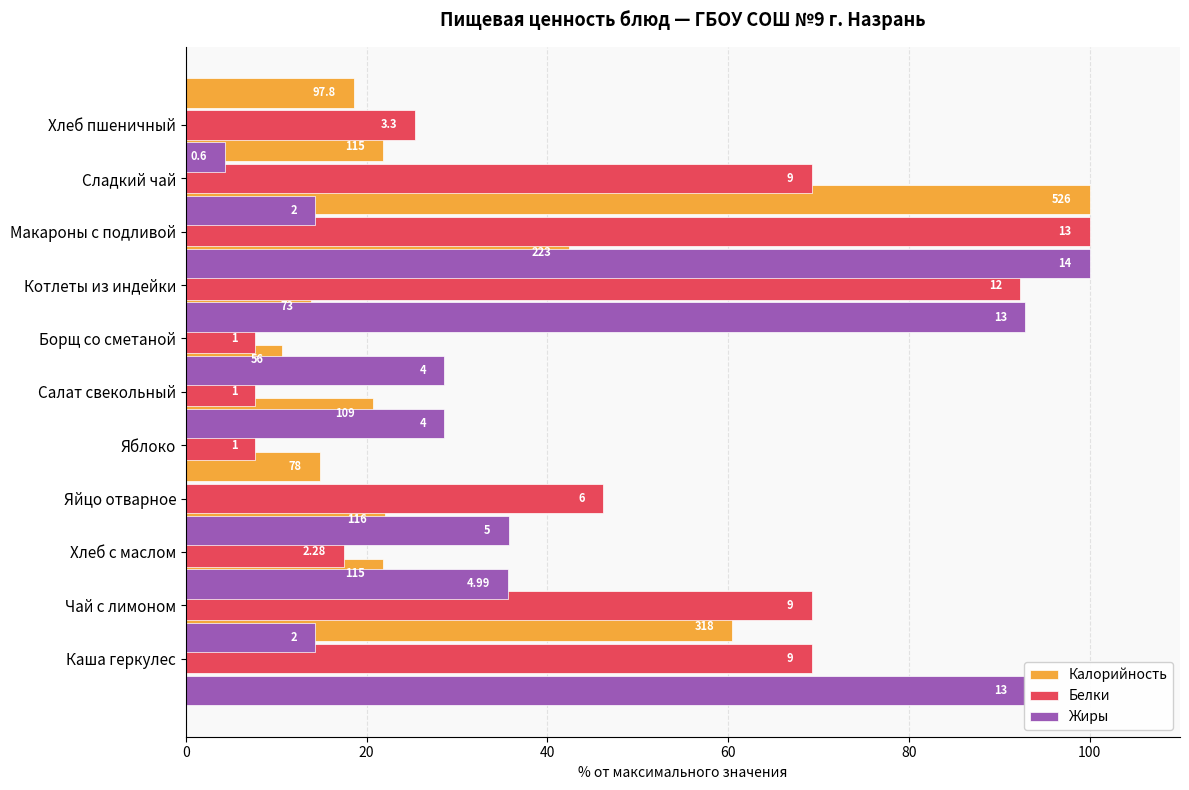

What is the approximate value of Калорийность at Яблоко?

14.8